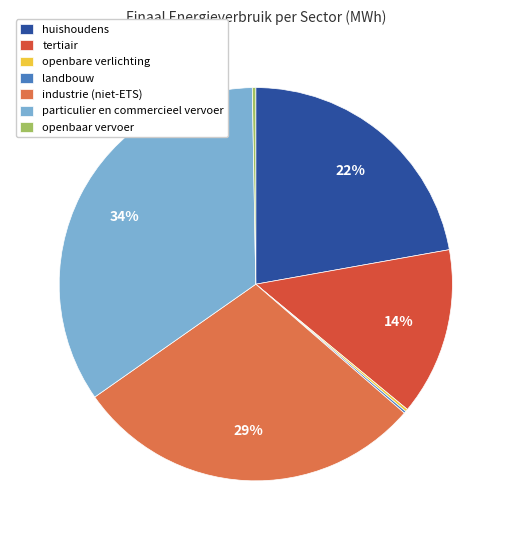

To the nearest percent, what is the difference between the largest and smallest slice percentages?

34%